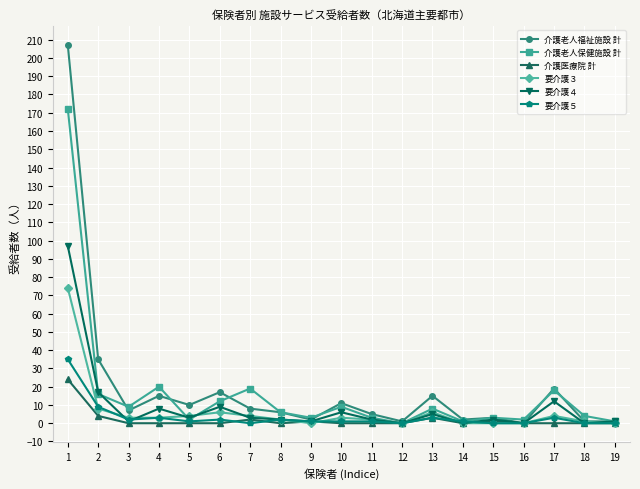

Is it true that 介護老人福祉施設 計 equals 7 at 3?

True